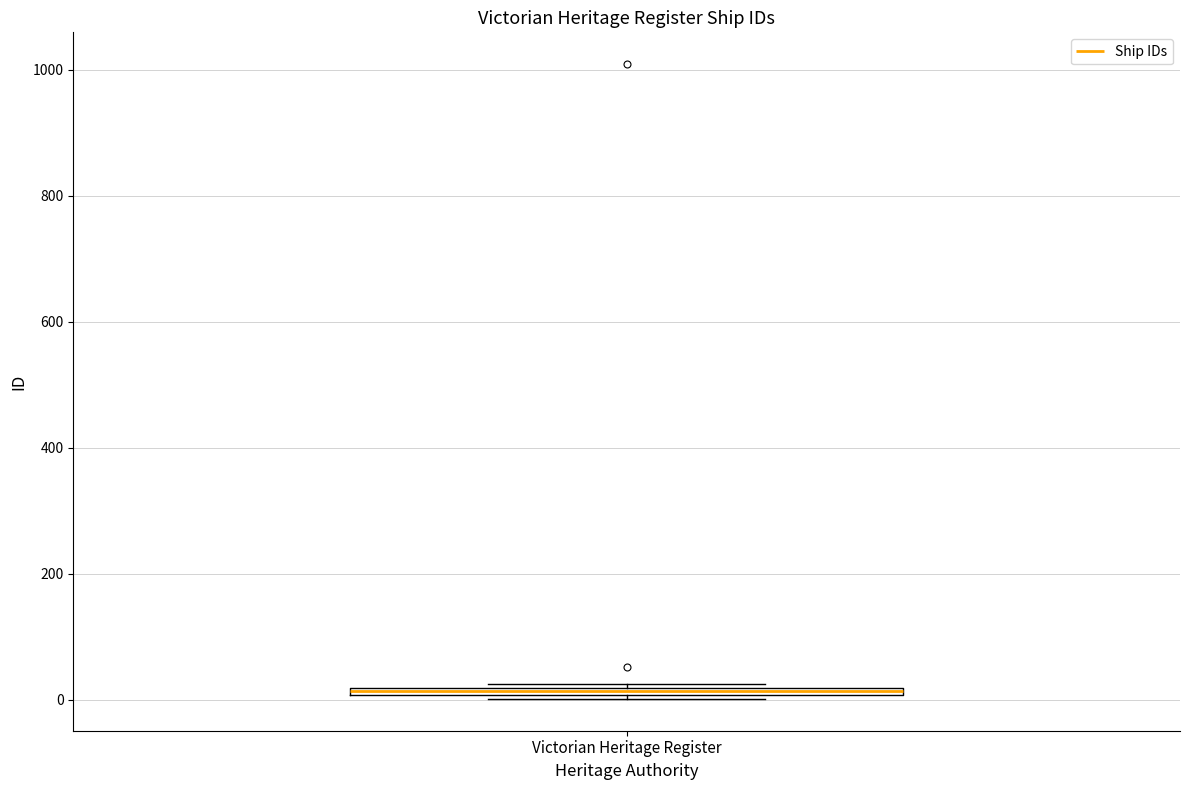

Where is the lower edge of the box for Victorian Heritage Register on the y-axis? The values are not printed on the chart, so give them approximately, as read against the axis.

0